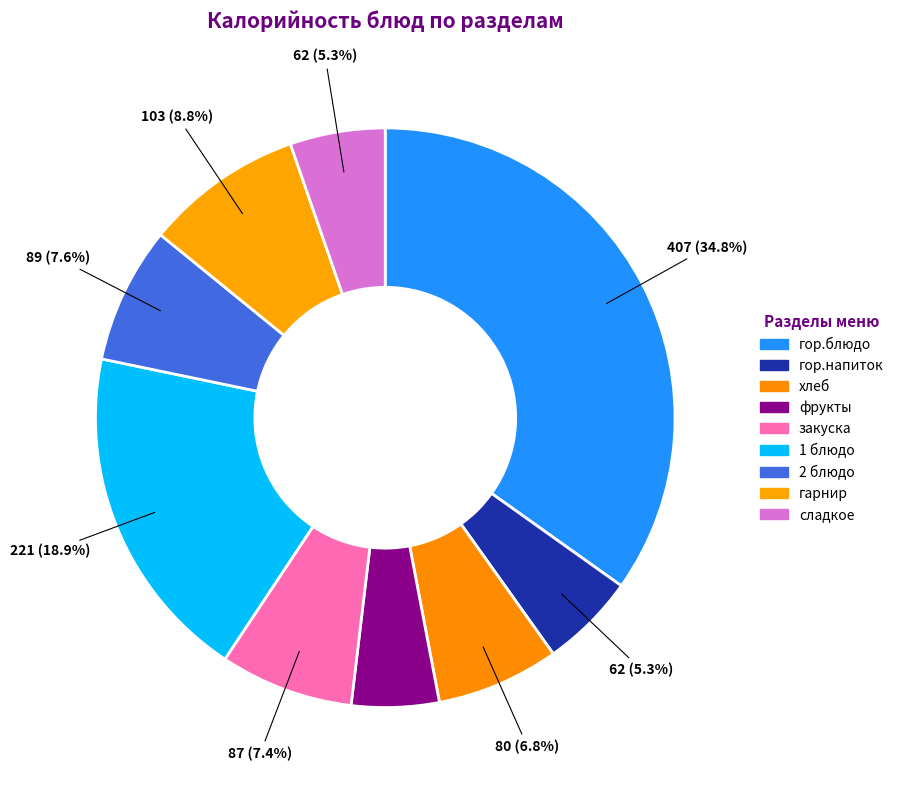

Which slice is the largest?

гор.блюдо